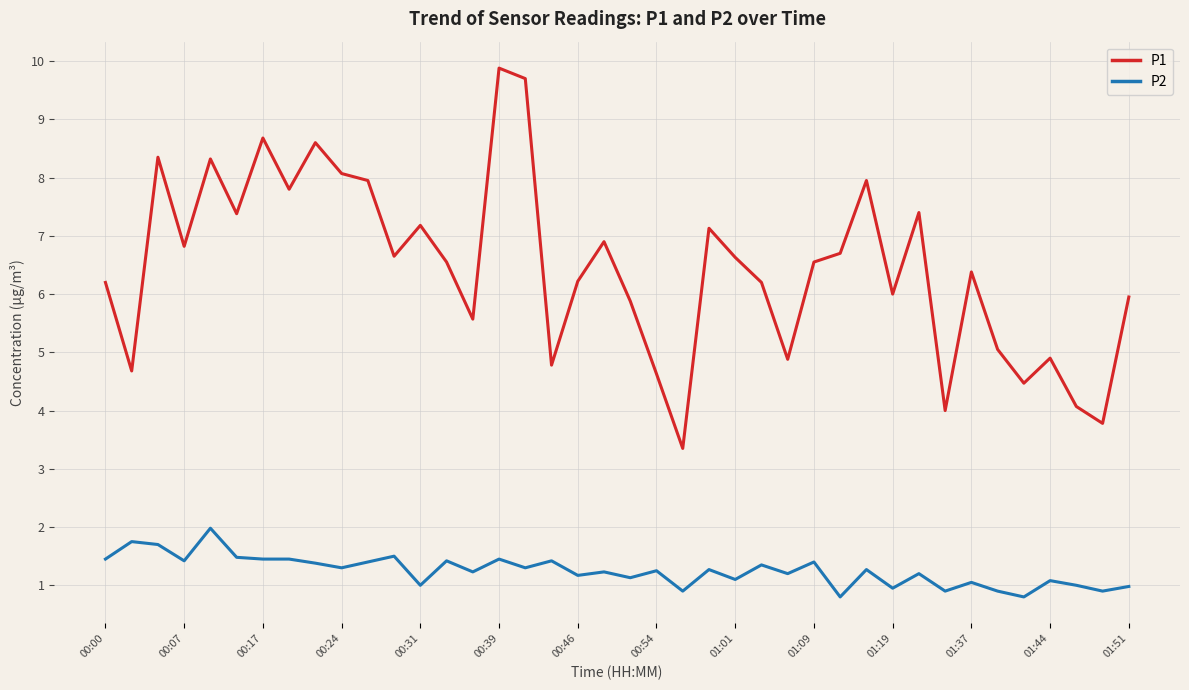

Which series has the widest spread of values?

P1